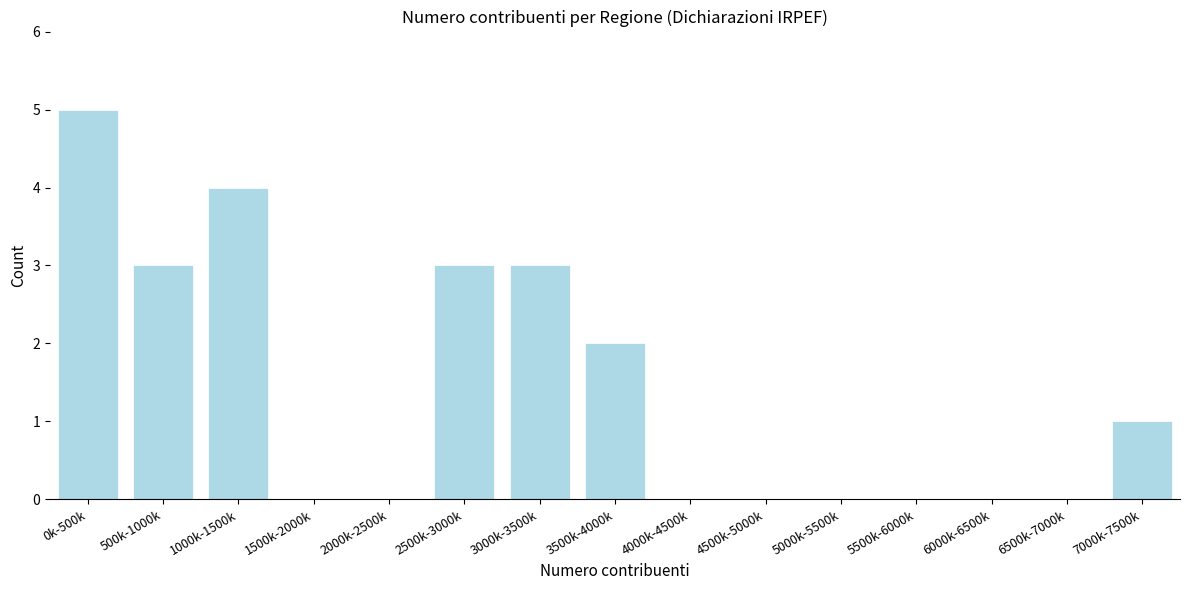

At which category does the chart reach its peak across all series?

0k-500k